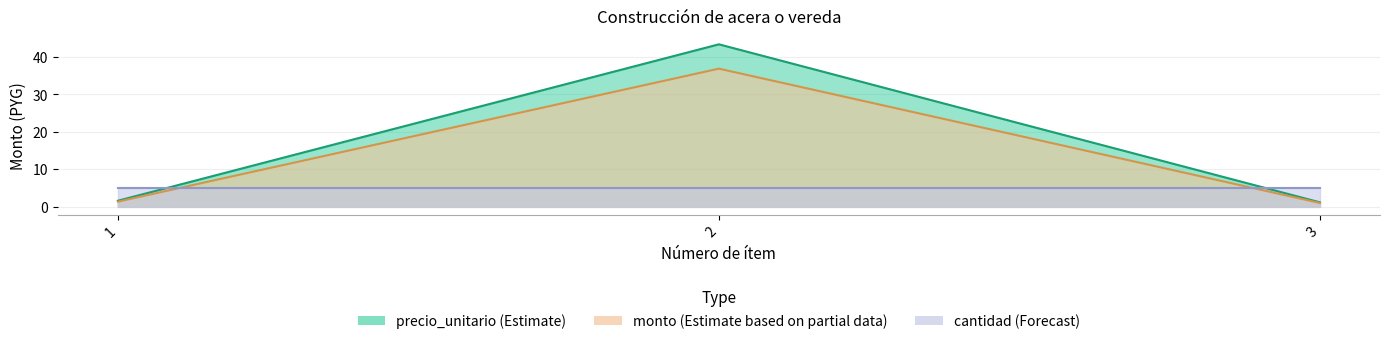

Between 1 and 3, which is larger?

1